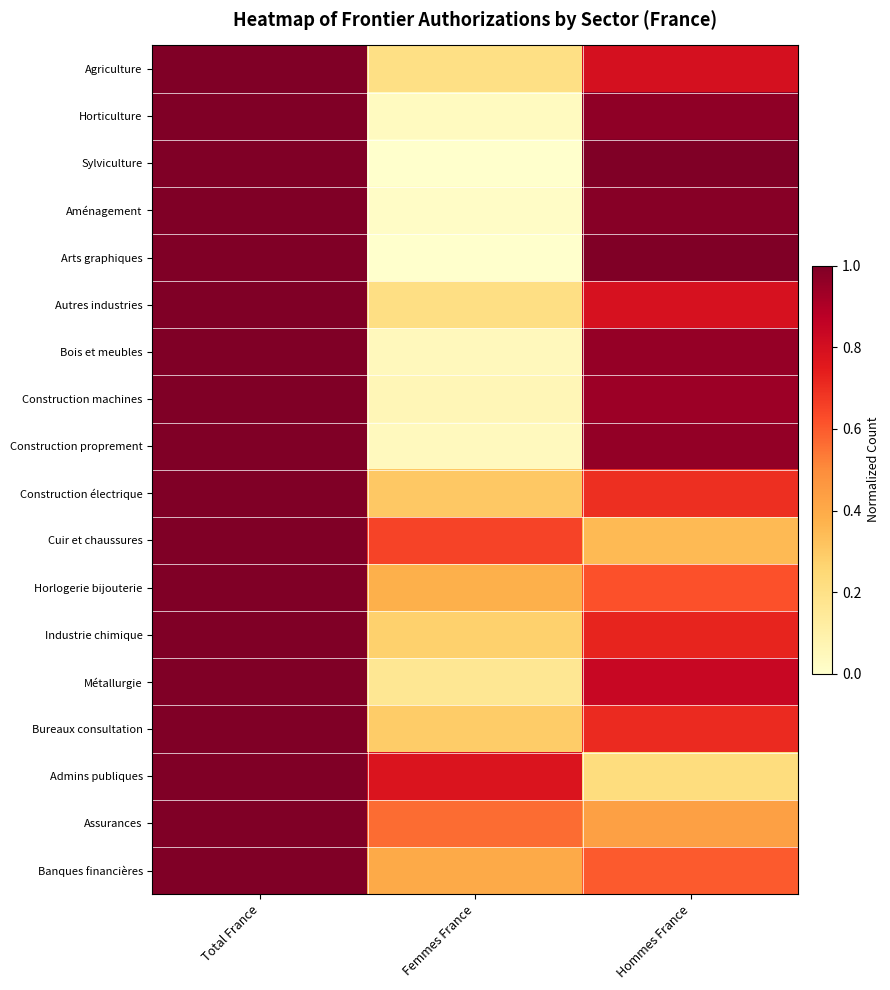

List the series in order of their peak value, highest first.

Agriculture, Horticulture, Sylviculture, Aménagement, Arts graphiques, Autres industries, Bois et meubles, Construction machines, Construction proprement, Construction électrique, Cuir et chaussures, Horlogerie bijouterie, Industrie chimique, Métallurgie, Bureaux consultation, Admins publiques, Assurances, Banques financières